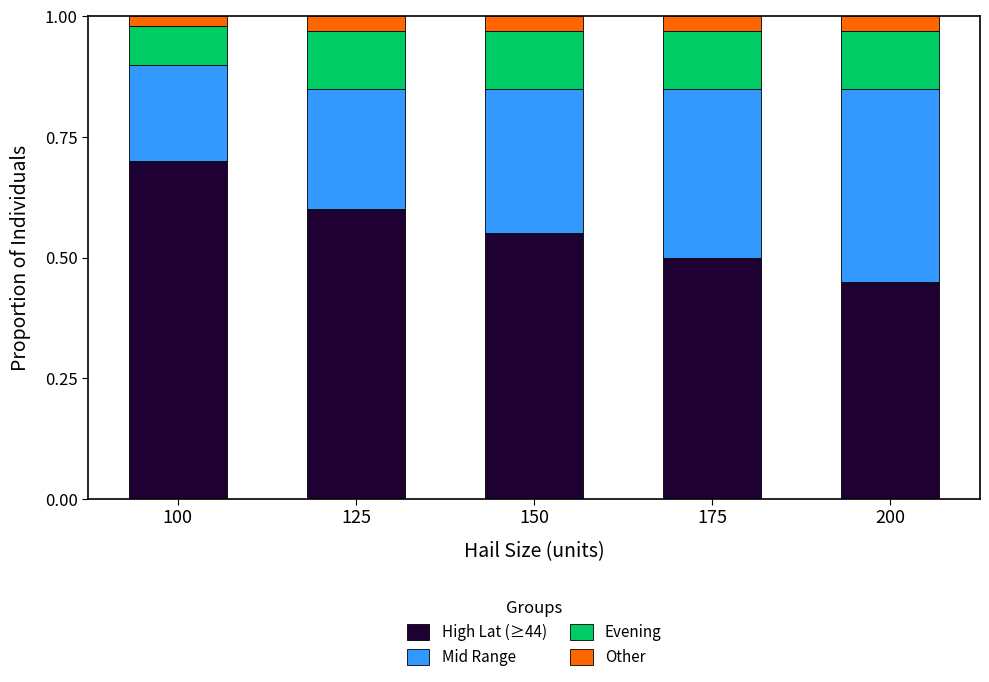

What is the sum of the High Lat (≥44) values at 200 and 125?

1.1